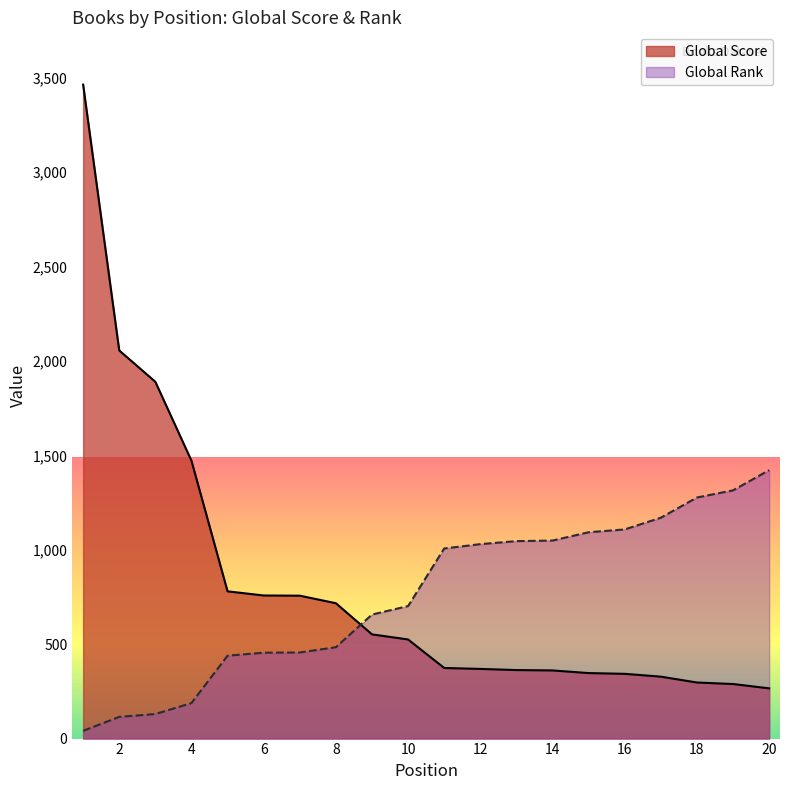

What is the value of the Global Score point at the 9th from the left?

552